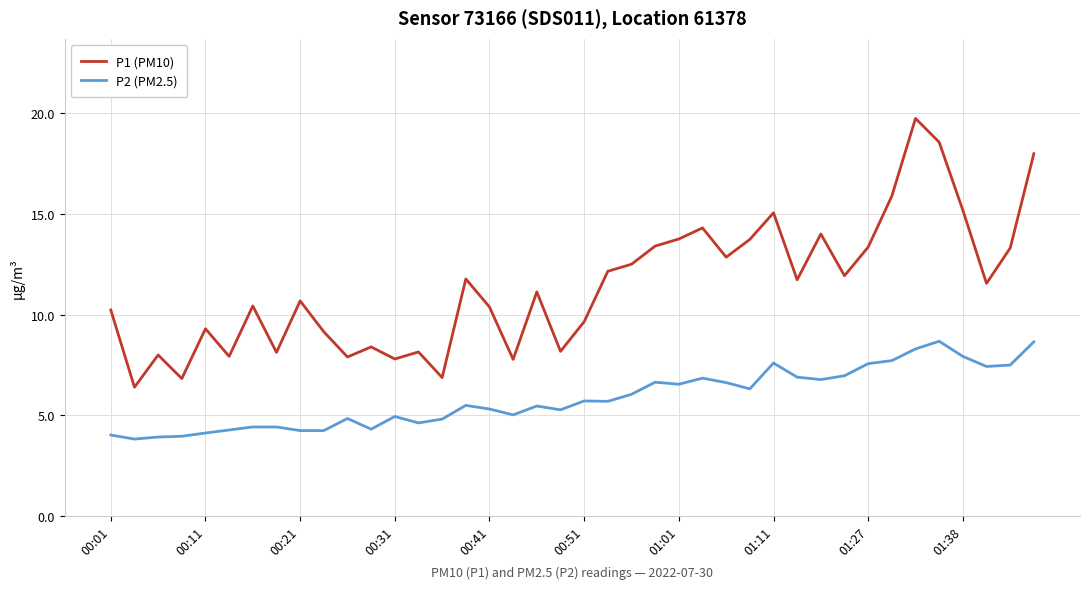

Which series has the largest range (max minus min)?

P1 (PM10)